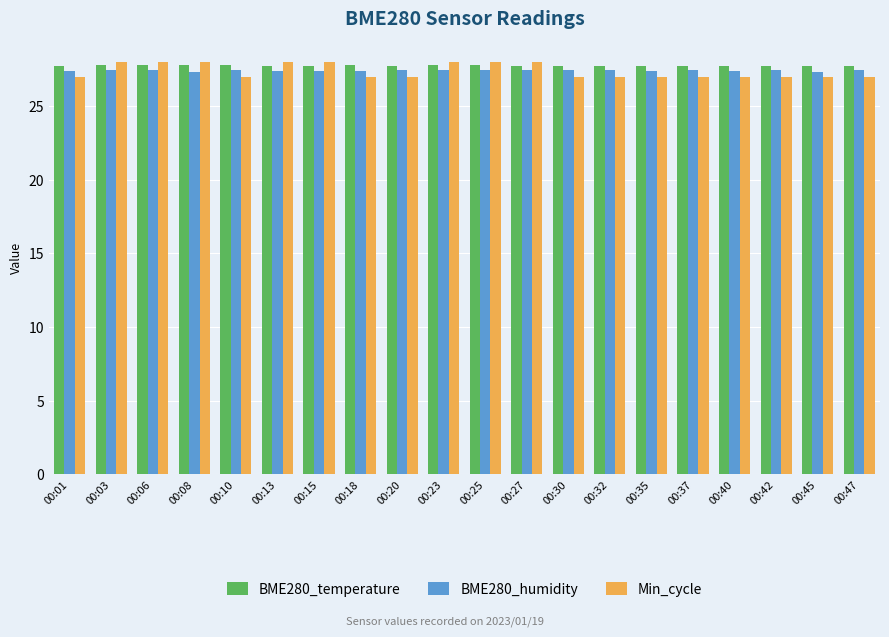

Is the value of Min_cycle at 00:45 greater than the value of BME280_temperature at 00:37?

No